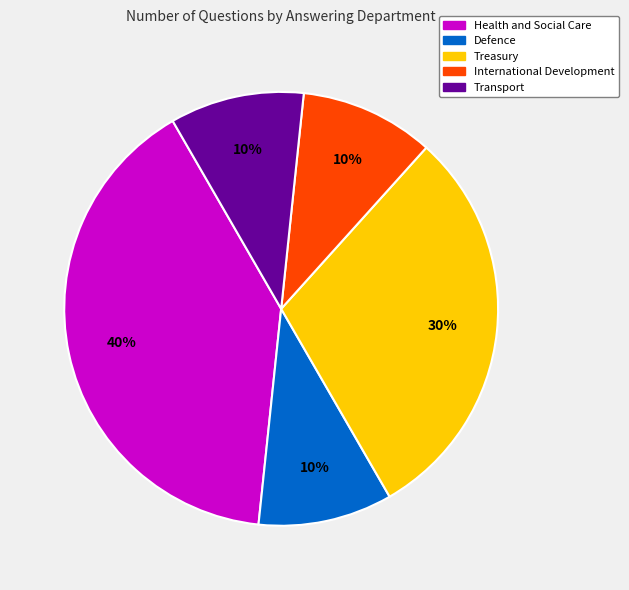

Combined, do International Development and Treasury account for over 50%?

No